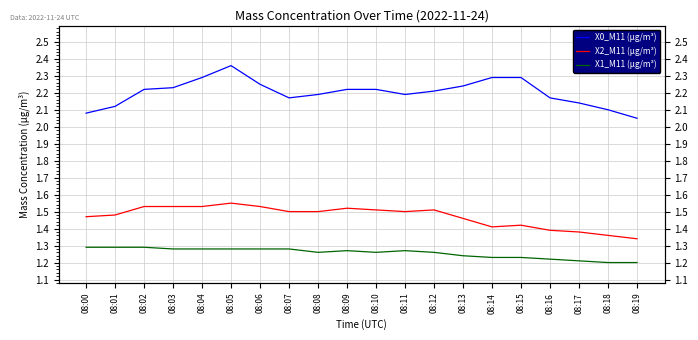

Which series has the largest range (max minus min)?

X0_M11 (μg/m³)